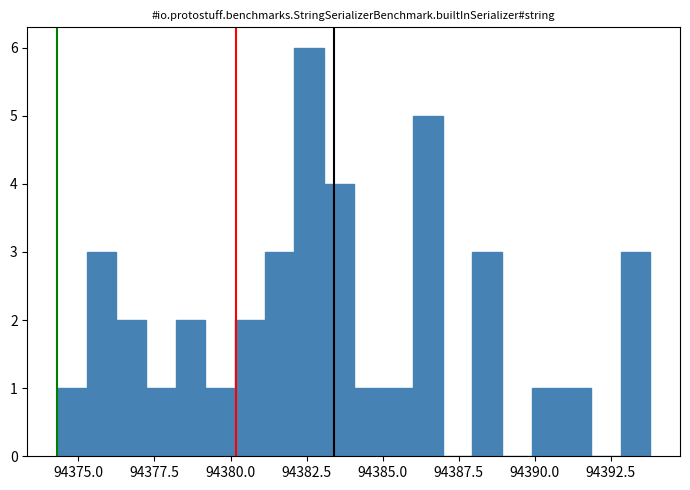

Around what value on the x-axis is the tallest bar? Give the approximate position of its centre, as read against the axis.

94382.5